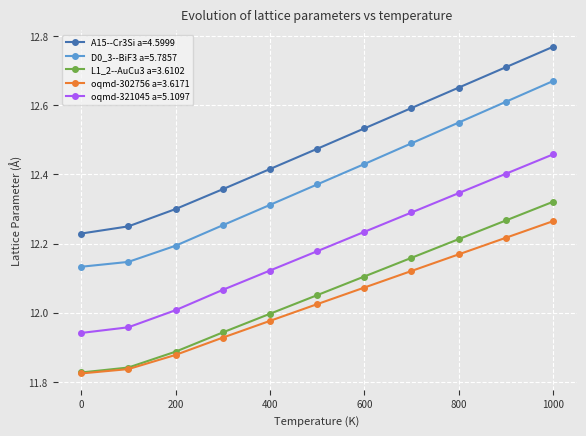

True or false: D0_3--BiF3 a=5.7857 has more than 2 interior local peaks.

False